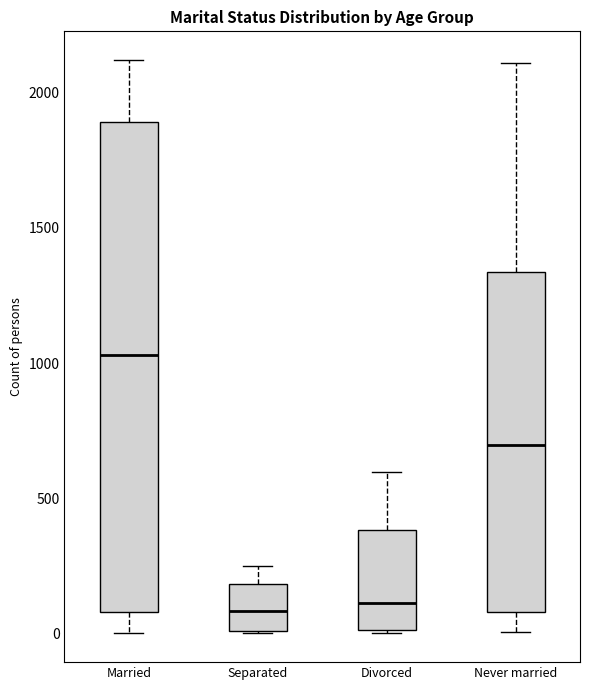

Reading left to right, transcribe this box plot: for each box, give where its median line is, the range the box spans, and where its two whiskers end, as read against the y-axis. The values are not printed on the chart, so give them approximately, as read against the axis.

Married: median 1050, box 100 to 1900, whiskers 0 to 2100
Separated: median 100, box 0 to 200, whiskers 0 to 250
Divorced: median 100, box 0 to 400, whiskers 0 to 600
Never married: median 700, box 100 to 1350, whiskers 0 to 2100